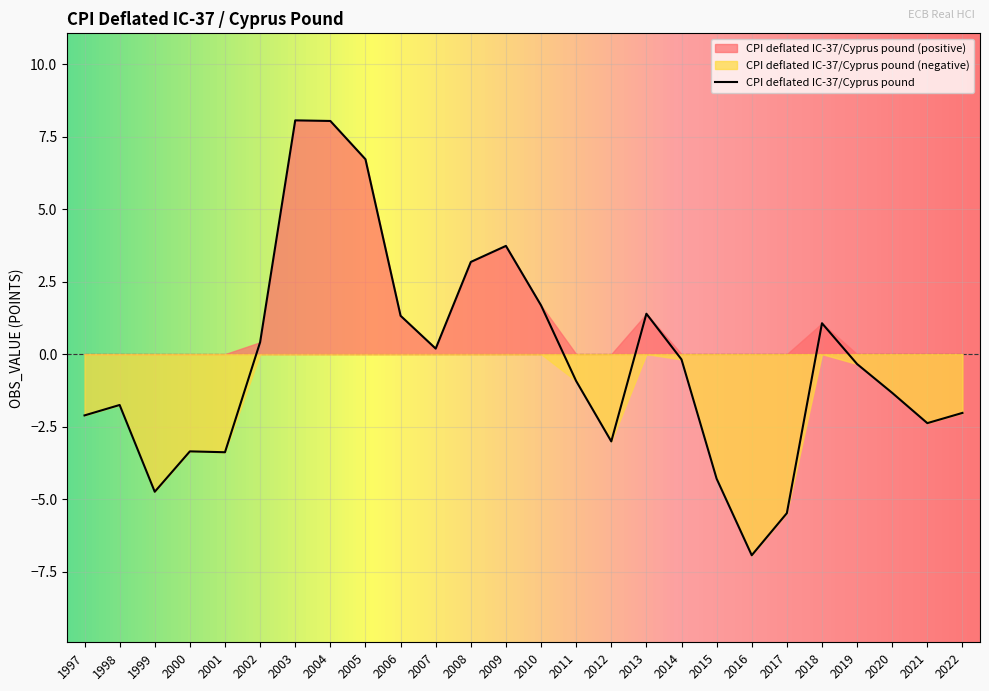

Rank the categories by value from highest to lowest.

2003, 2004, 2005, 2009, 2008, 2010, 2013, 2006, 2018, 2002, 2007, 2014, 2019, 2011, 2020, 1998, 2022, 1997, 2021, 2012, 2000, 2001, 2015, 1999, 2017, 2016